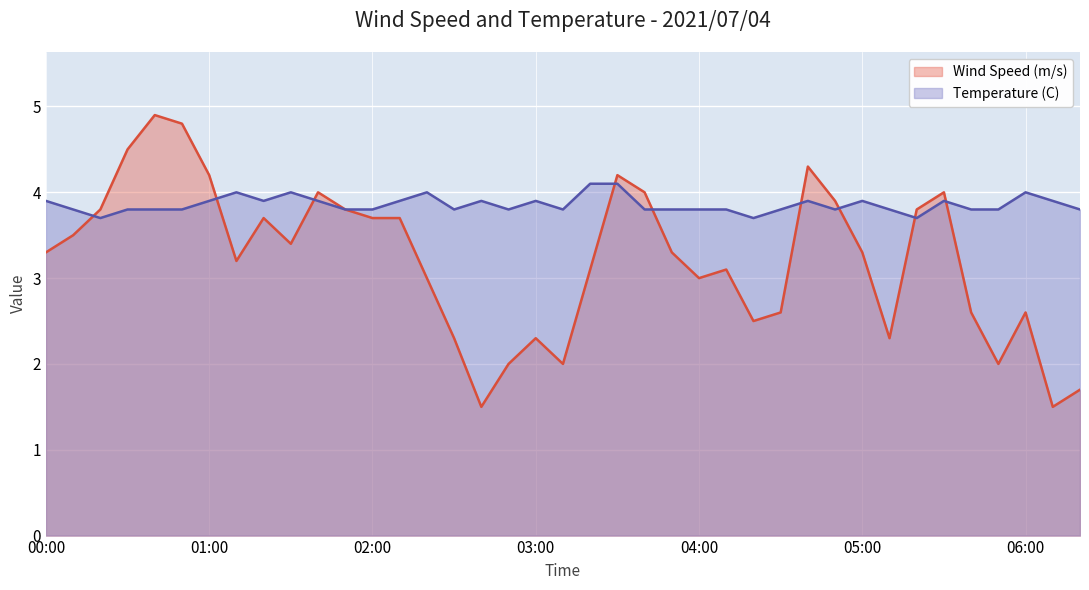

True or false: Temperature (C) has a value of 3.8 at 00:40.

True